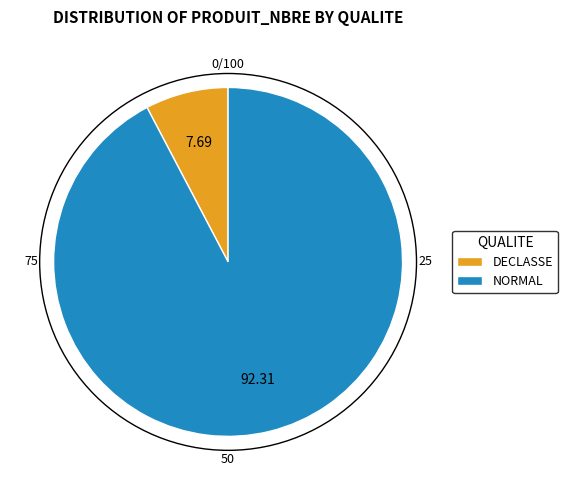

Do DECLASSE and NORMAL together represent more than half of the pie?

Yes